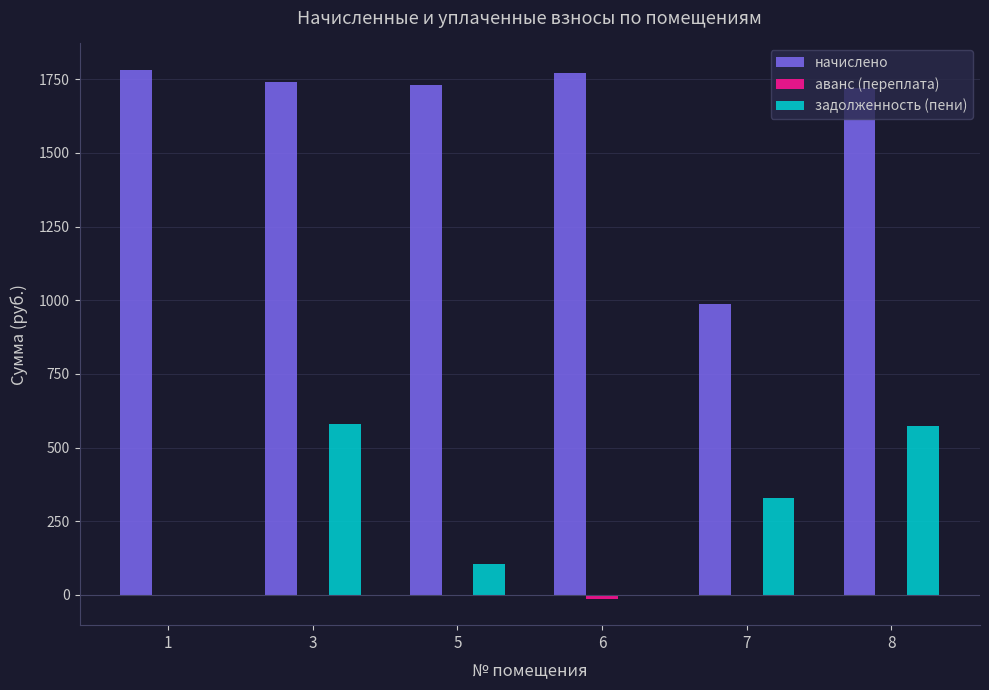

Which series has the largest total across all categories?

начислено